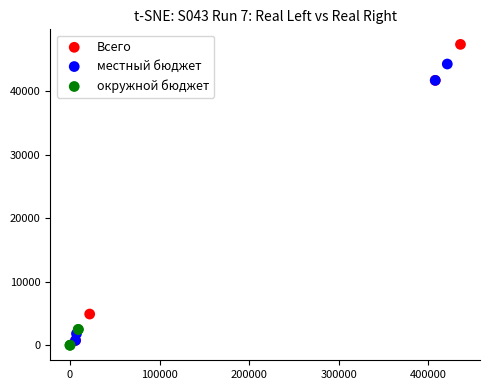

Which series reaches the maximum Y coordinate?

Всего